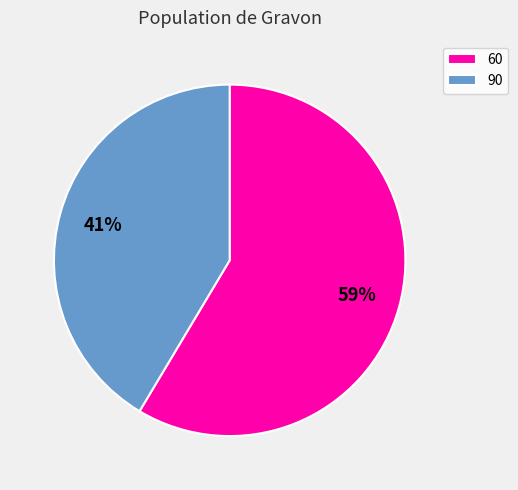

Is there a majority slice in this chart?

Yes